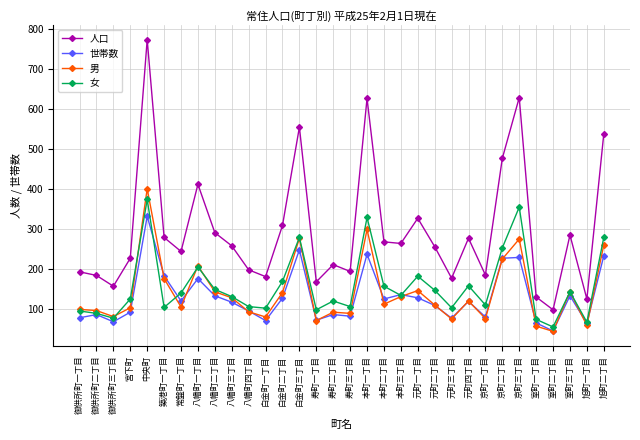

Which label corresponds to the largest value in the chart?

中央町